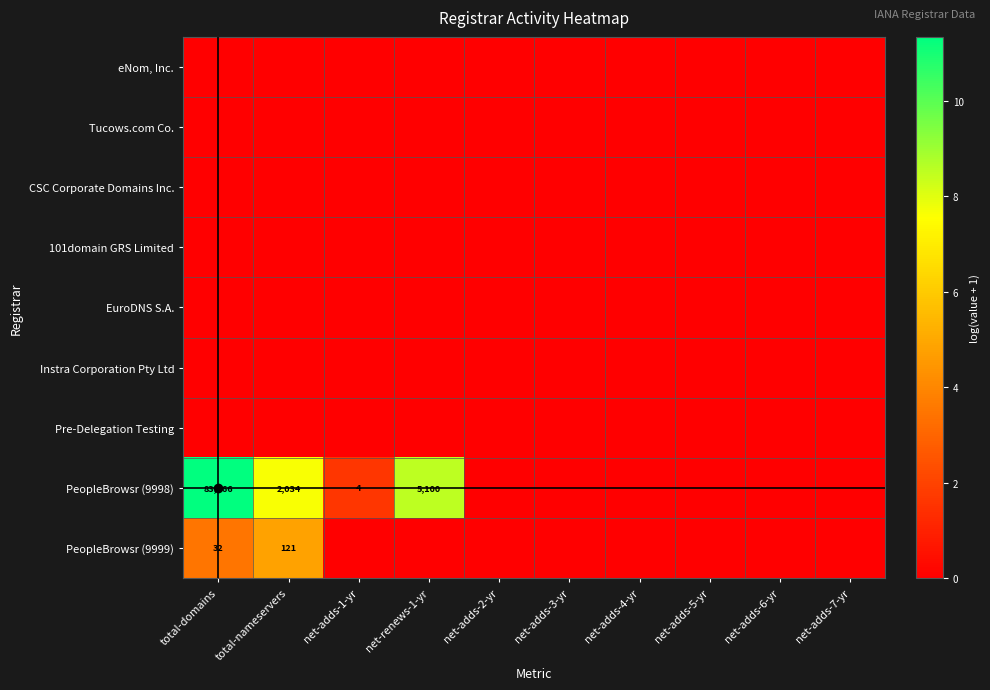

Which series has the widest spread of values?

PeopleBrowsr (9998)